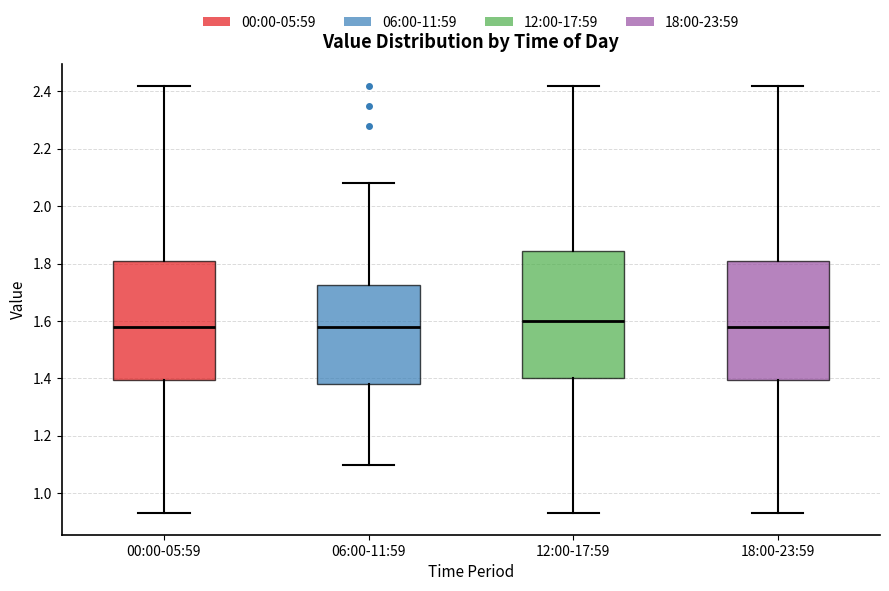

Which box is the tallest, from its lower edge to its upper edge?

12:00-17:59